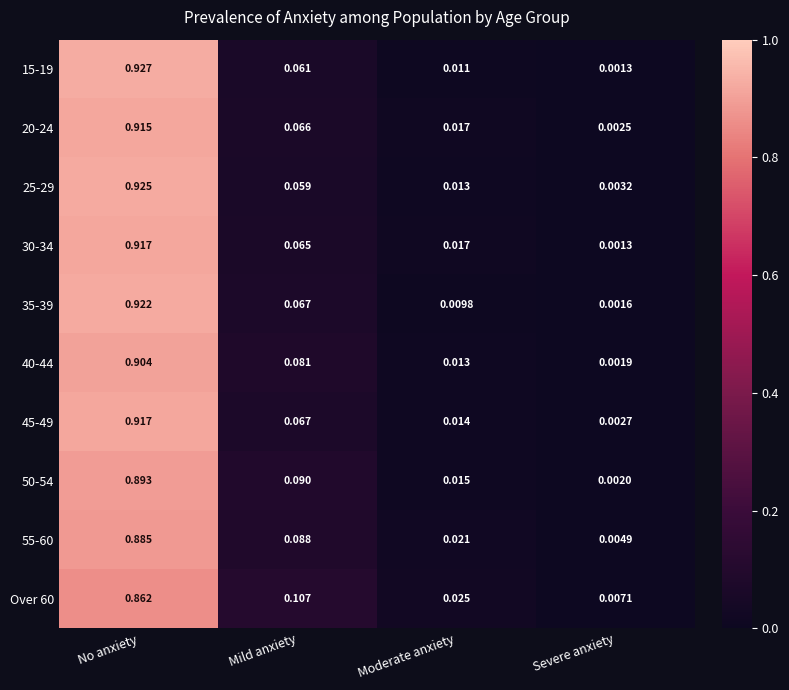

Count the number of data series in this chart.

10